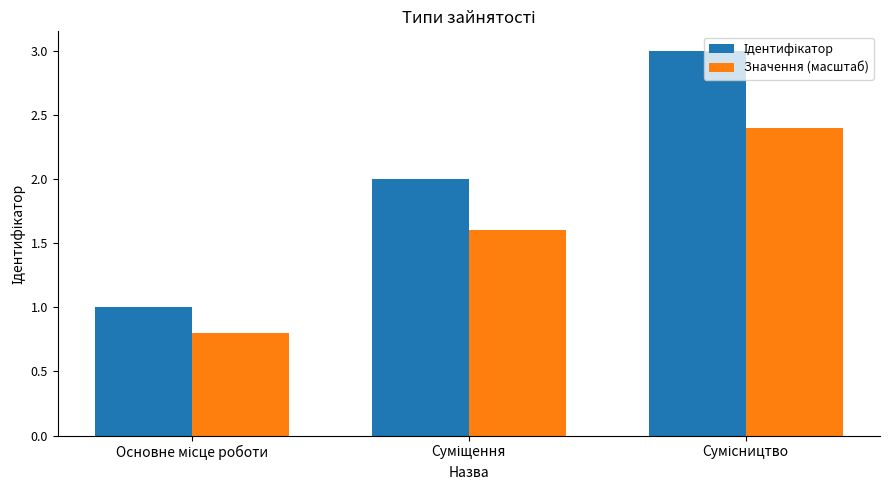

What is the maximum value shown in the chart?

3.0